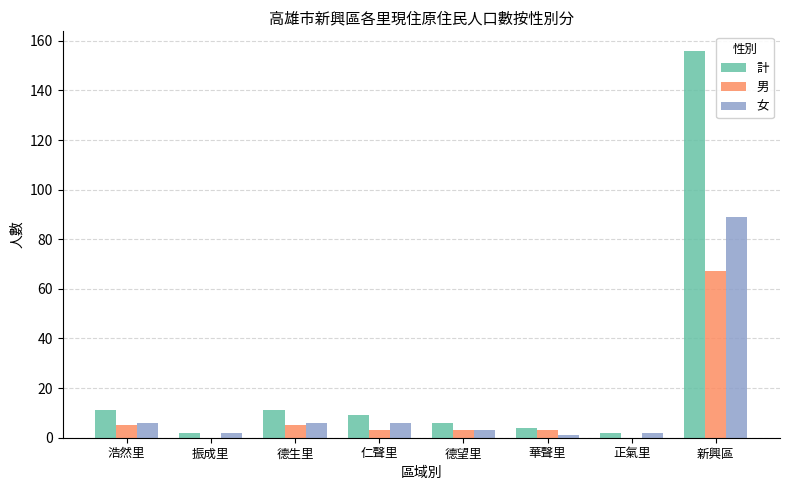

What value does the 計 series have at 德望里, to the nearest 5?

5